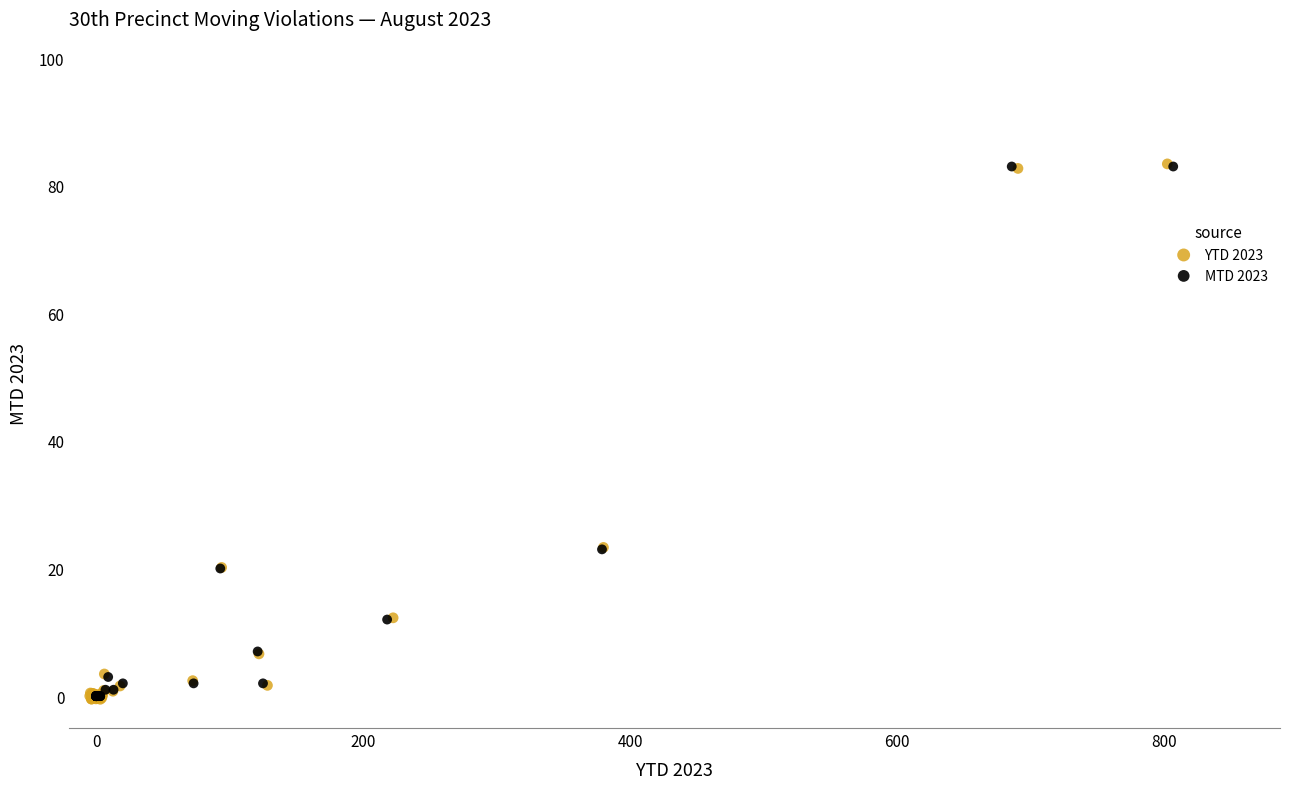

Which series has the largest Y range (max minus min)?

YTD 2023